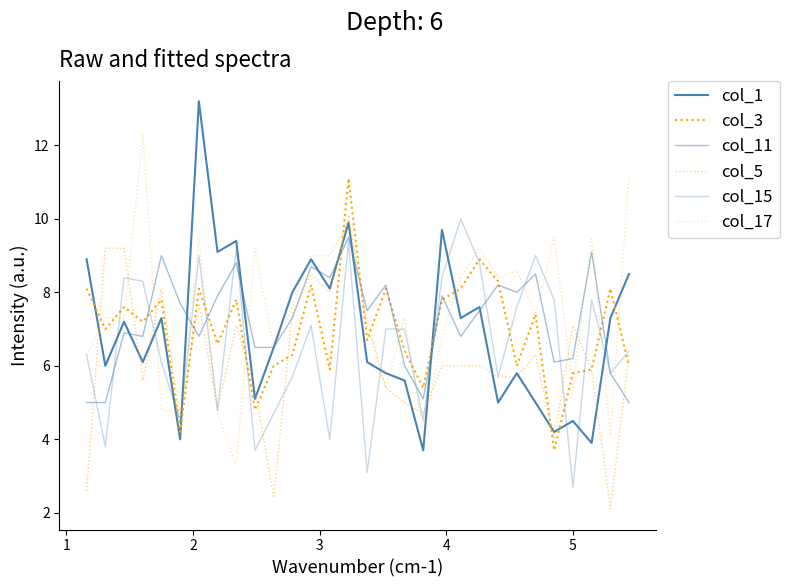

How many interior local peaks does the col_15 series have?

8